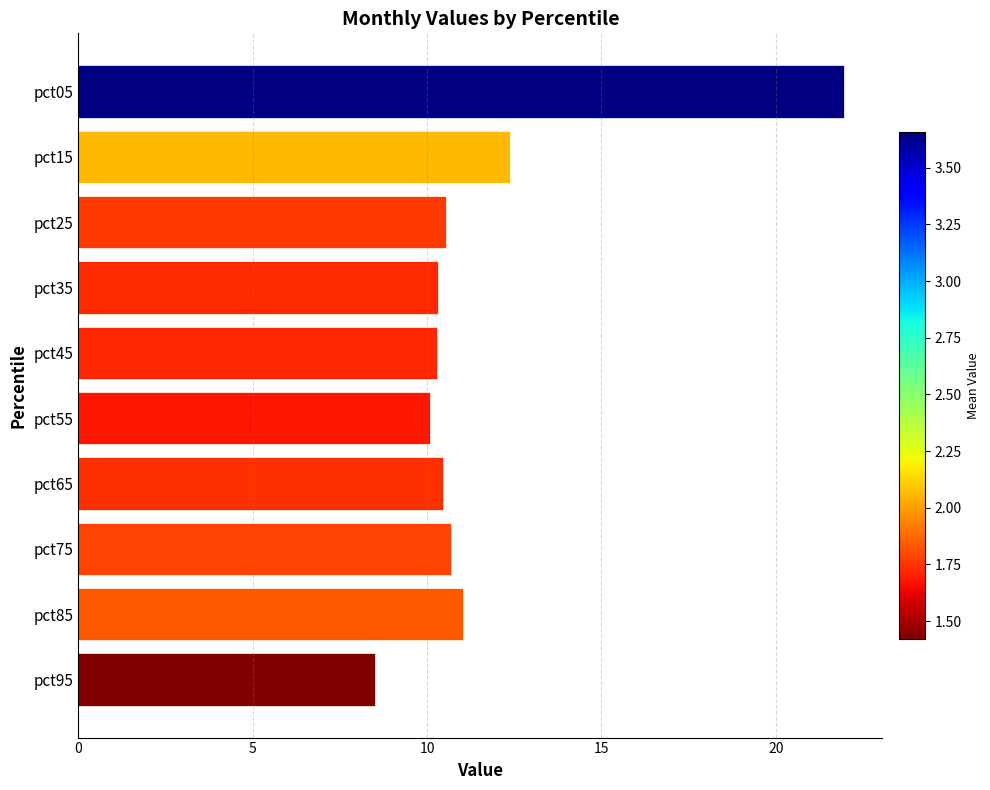

Where is the data nearest to the value 15?

pct15